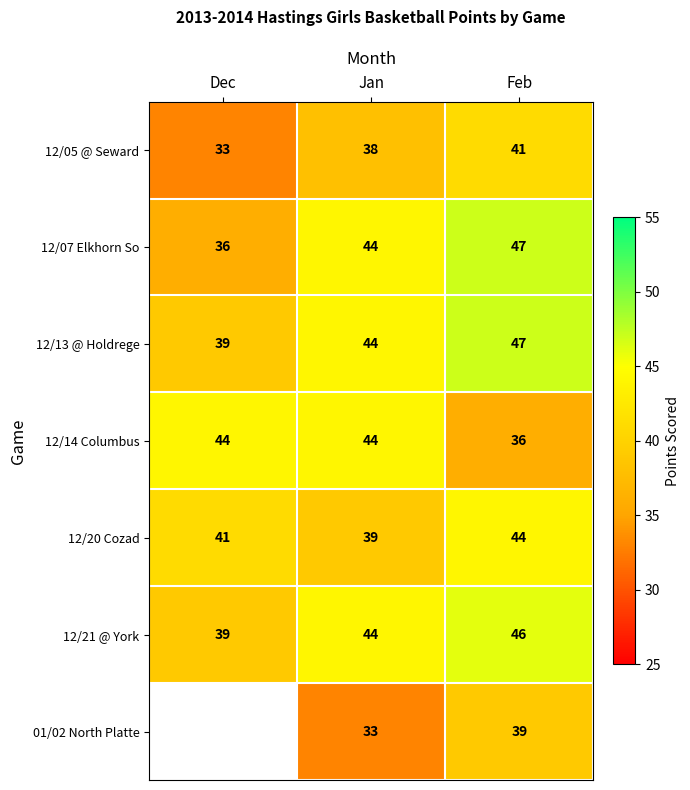

Which category has the lowest value in the 12/20 Cozad series?

Jan